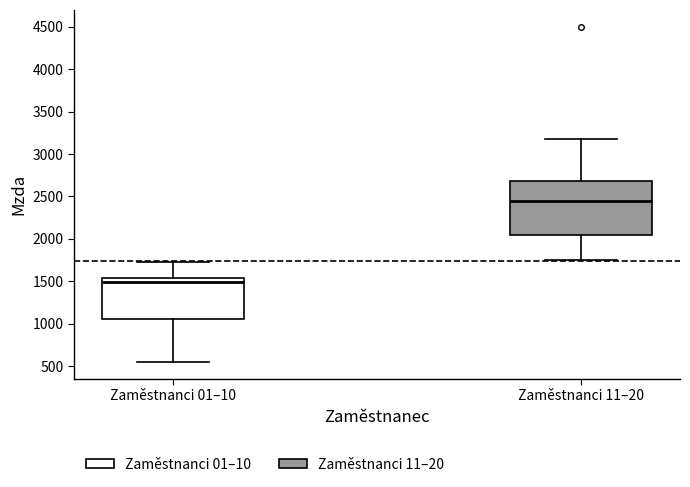

Which box has the lowest median line?

Zaměstnanci 01–10